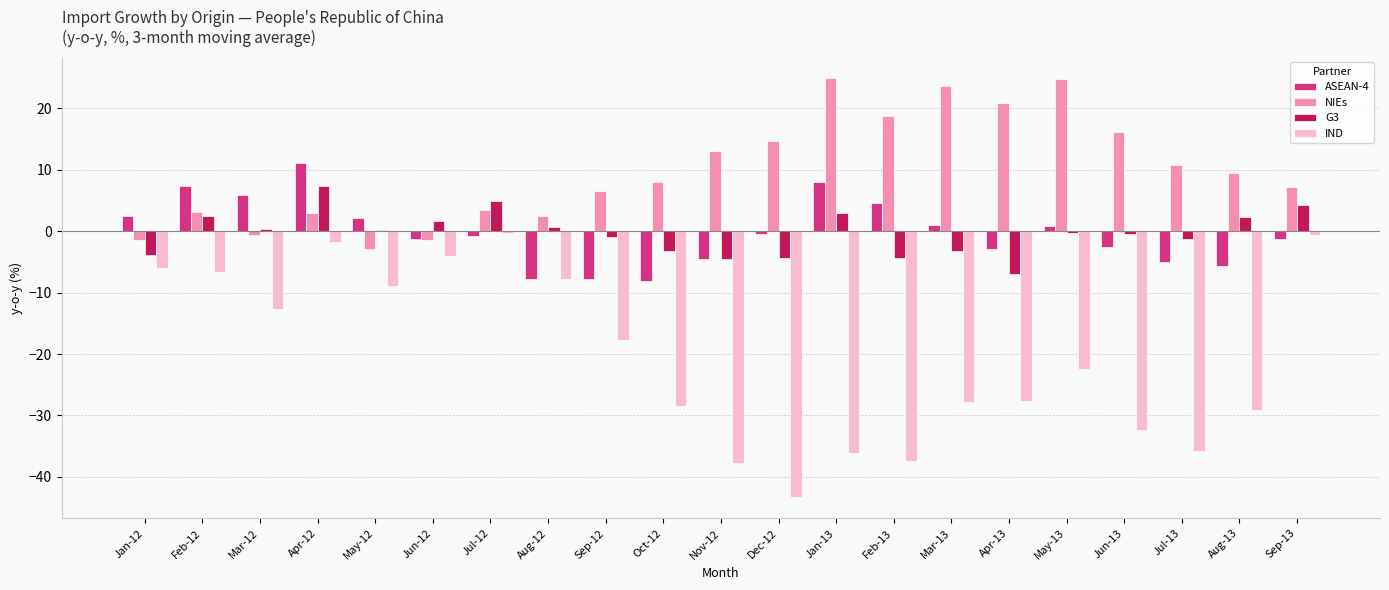

Which series has the largest total across all categories?

NIEs